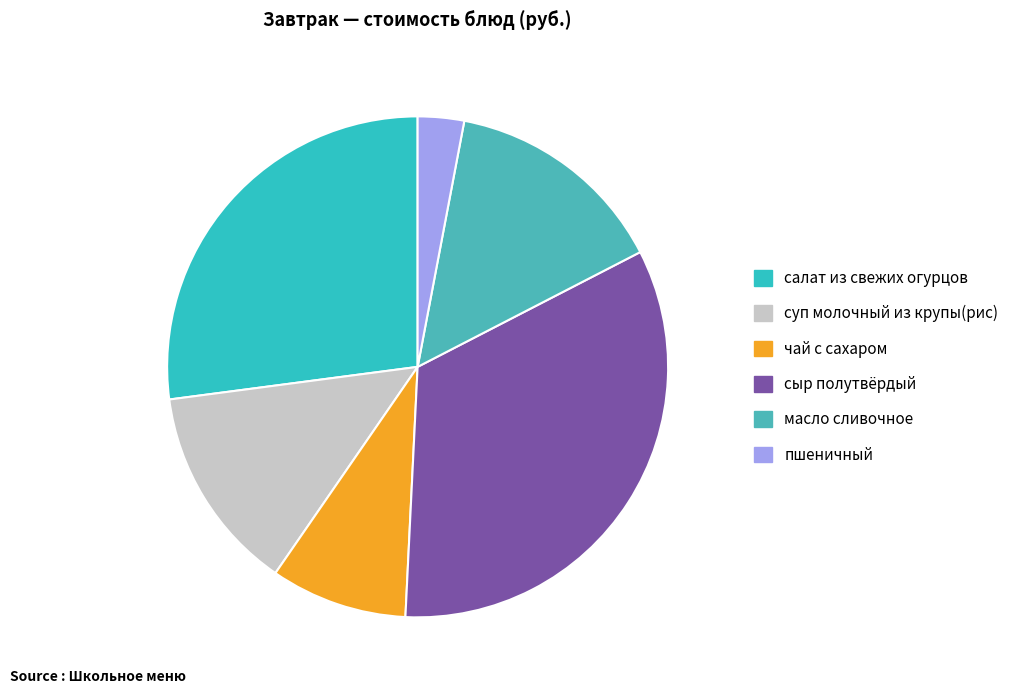

Is there any slice that represents more than half of the pie?

No